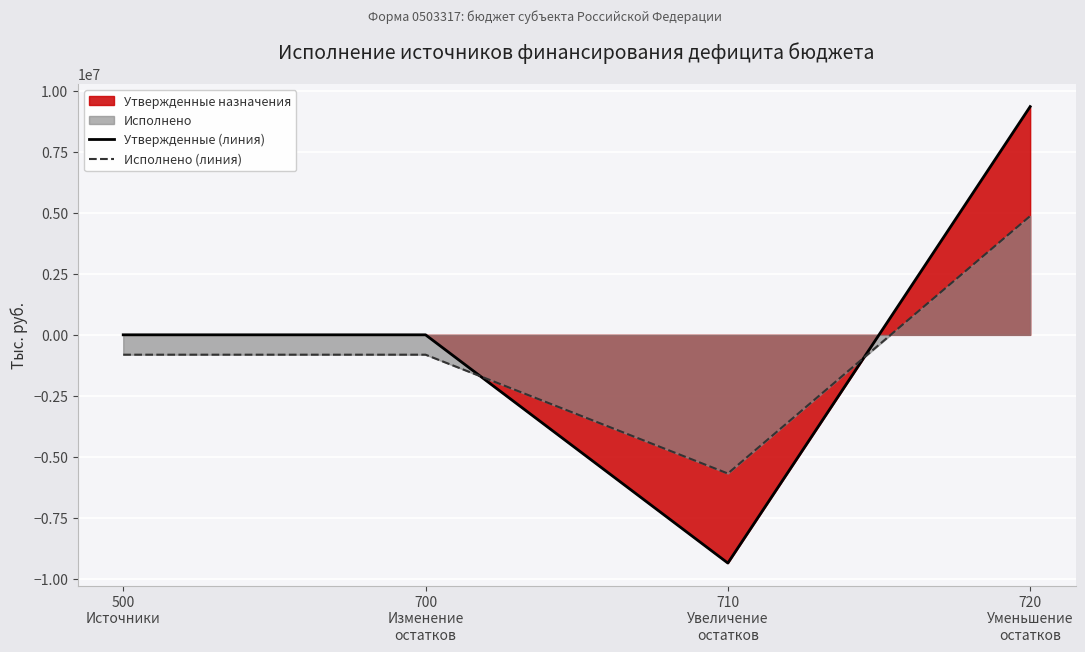

The Исполнено (линия) series shows -485022.9 at 700
Изменение
остатков. True or false?

False